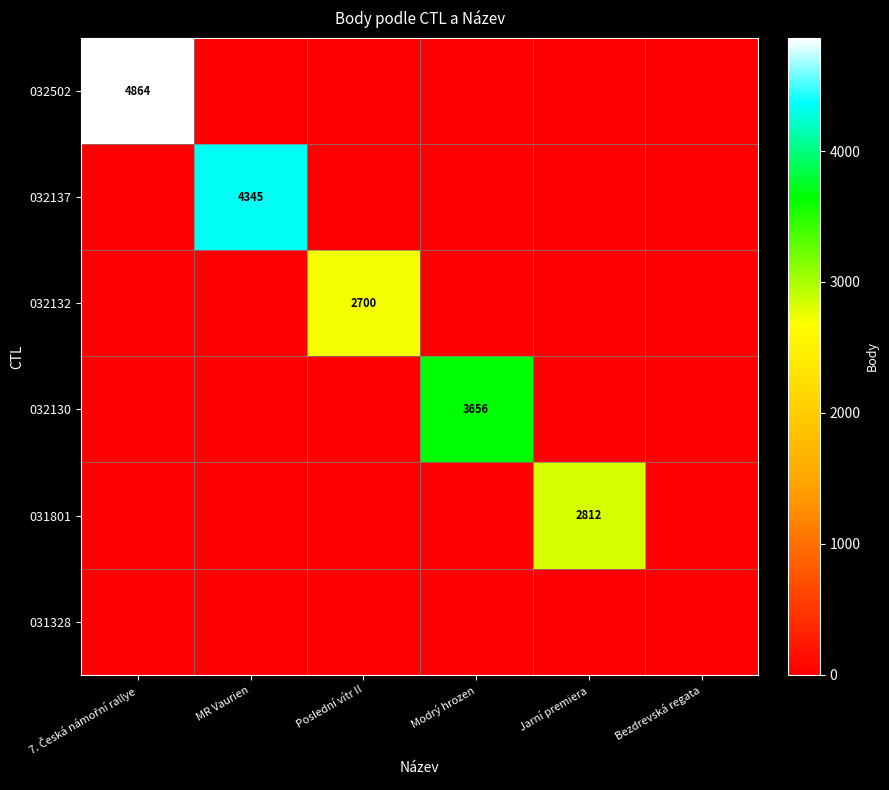

At which category is the sum across all series the highest?

7. Česká námořní rallye